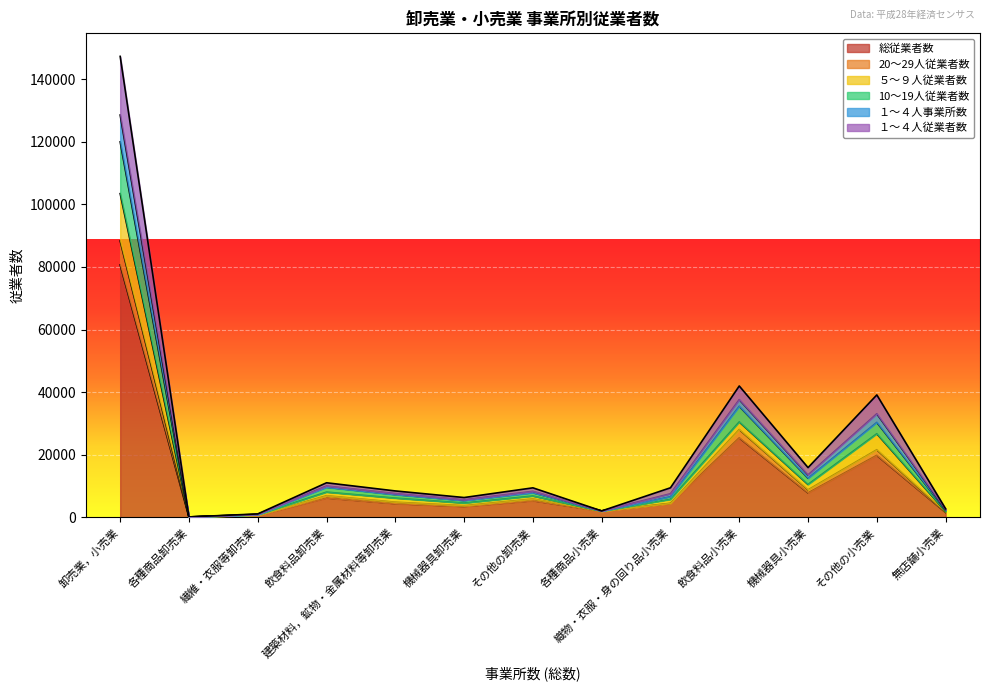

How many distinct data groups are displayed?

6